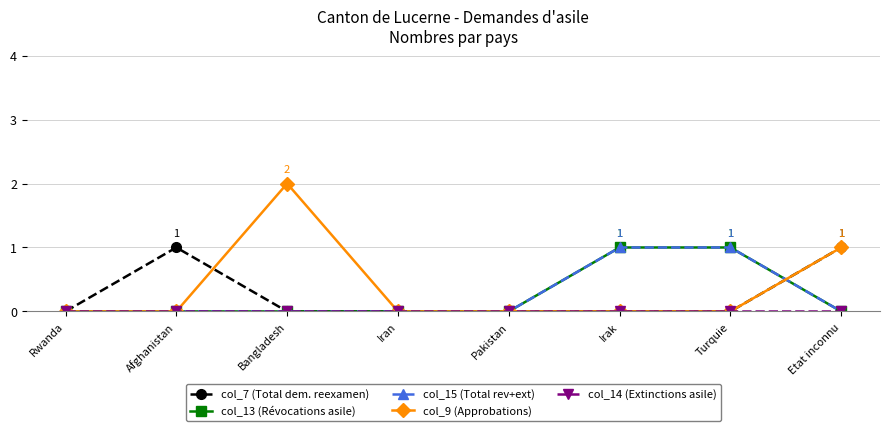

How many lines are shown in the chart?

5